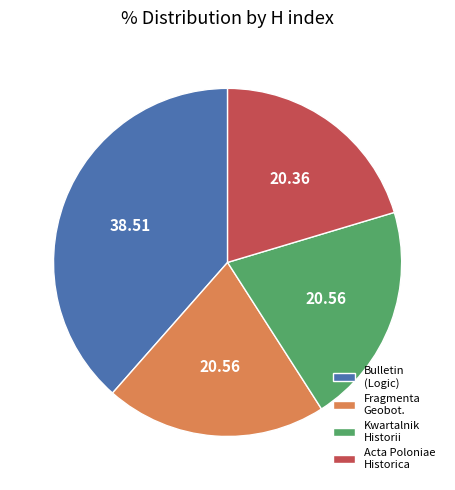

The Acta Poloniae Historica slice represents 20% of the pie. True or false?

True